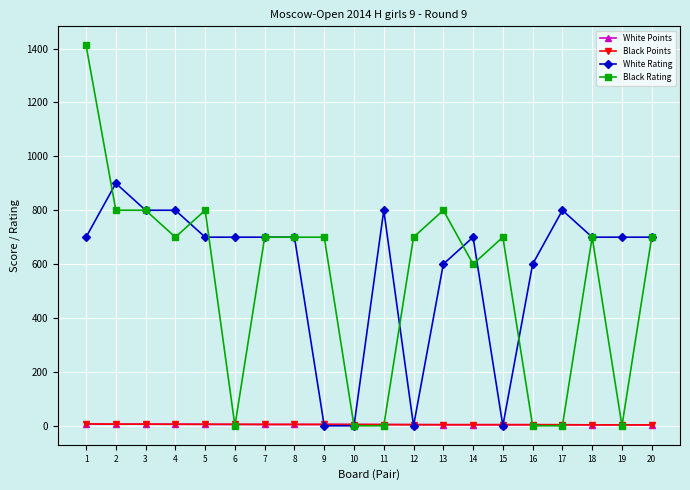

Where is the first local maximum for White Rating?

2